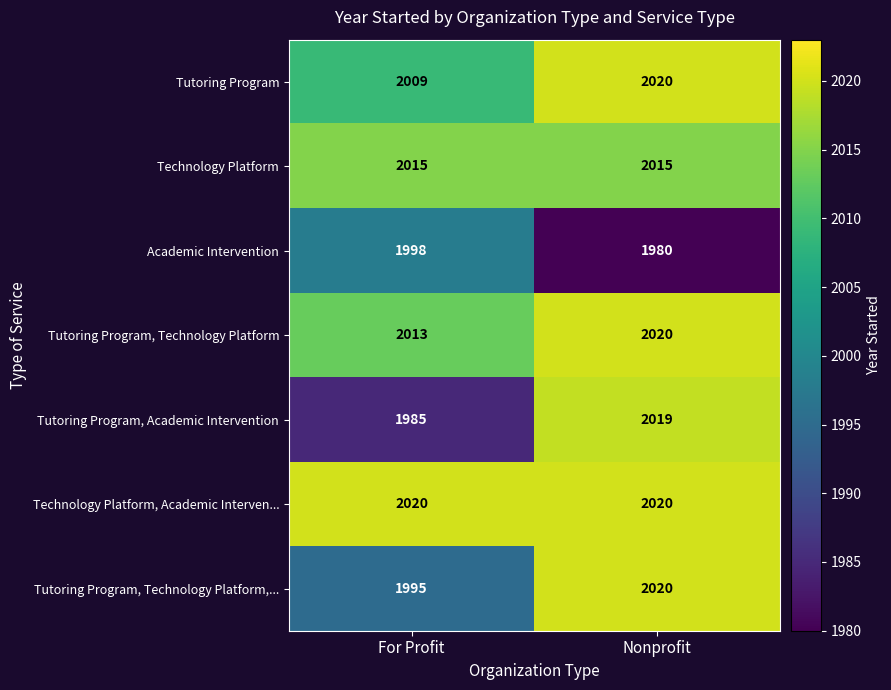

True or false: Technology Platform, Academic Interven... has a value of 2020 at For Profit.

True